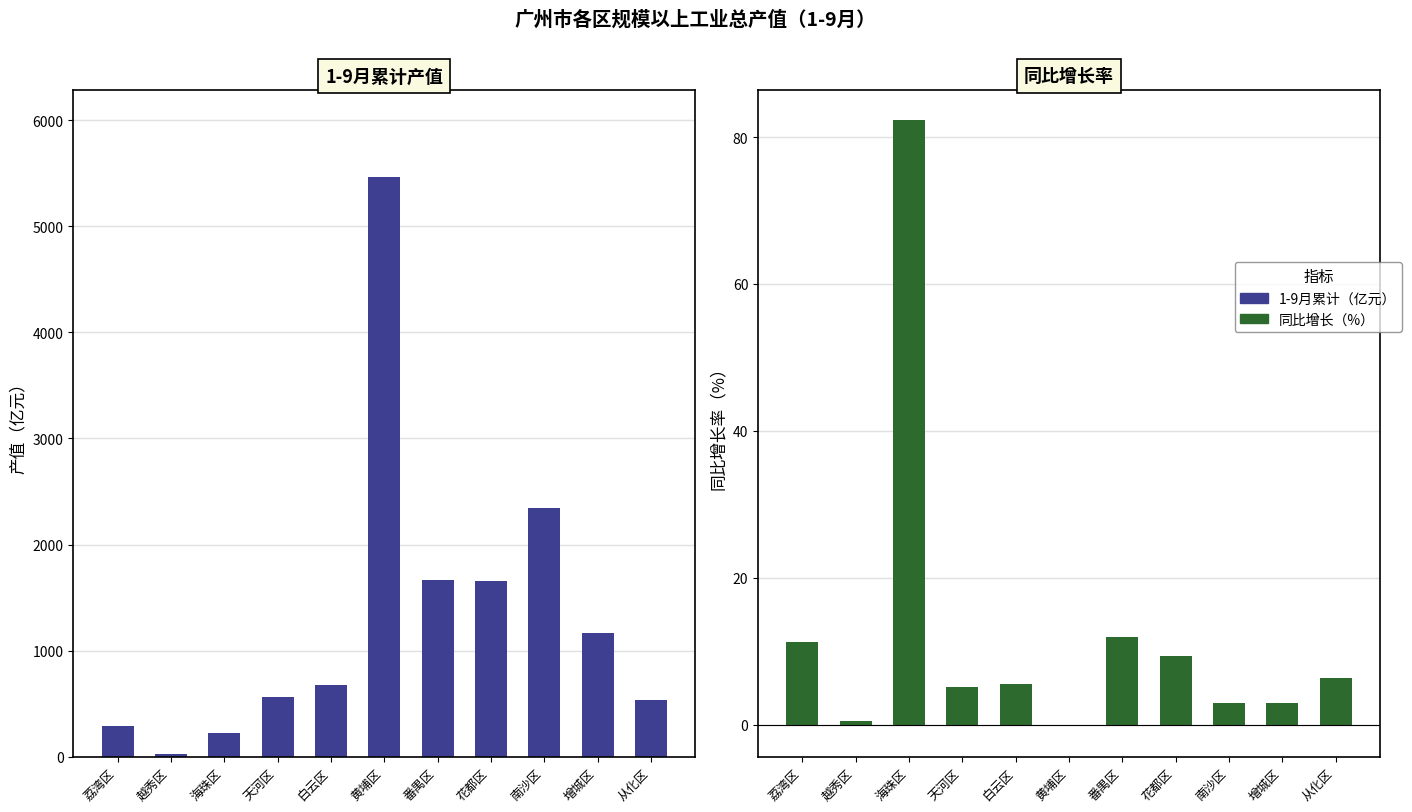

What position from the left is 增城区?

10